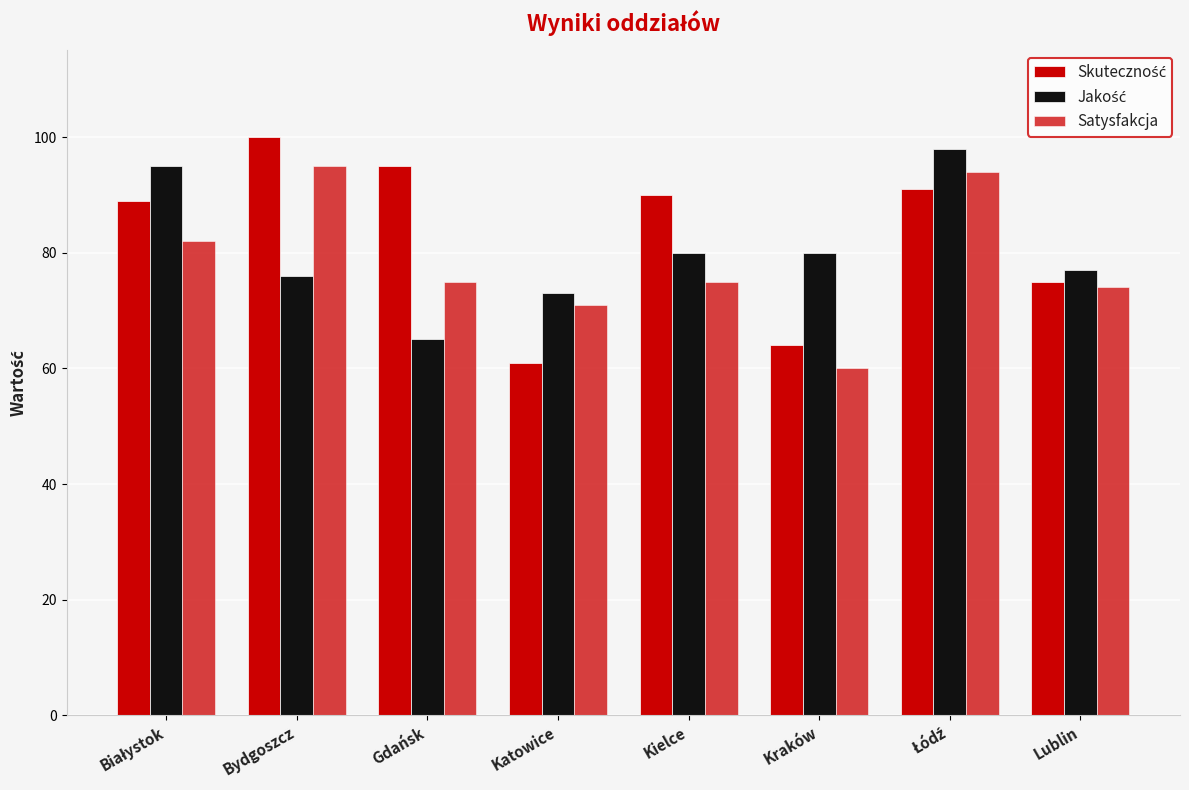

Are the bars horizontal?

No